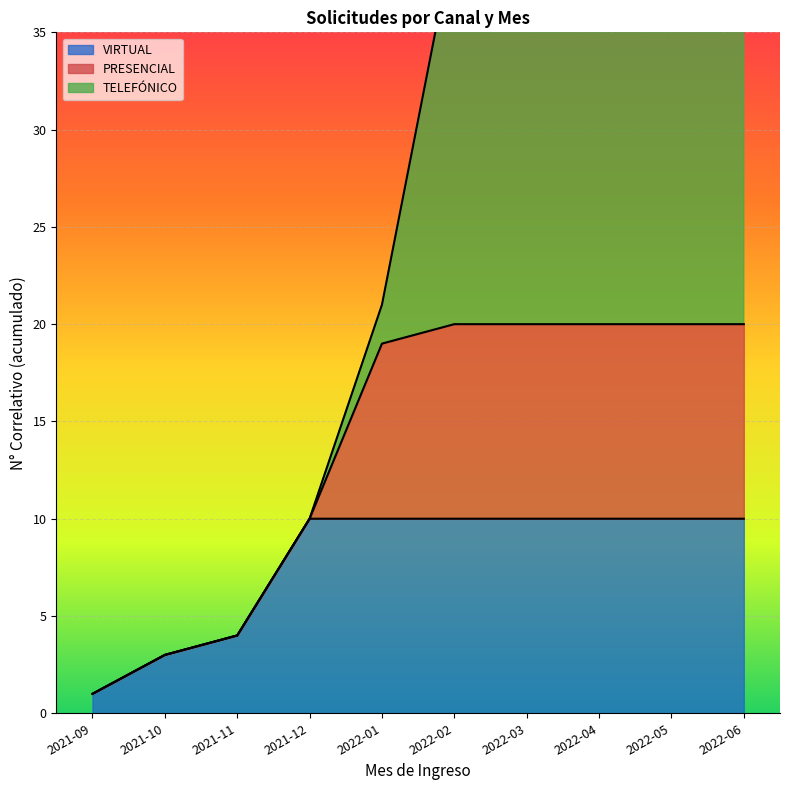

Is it true that VIRTUAL equals 3 at 2021-10?

True